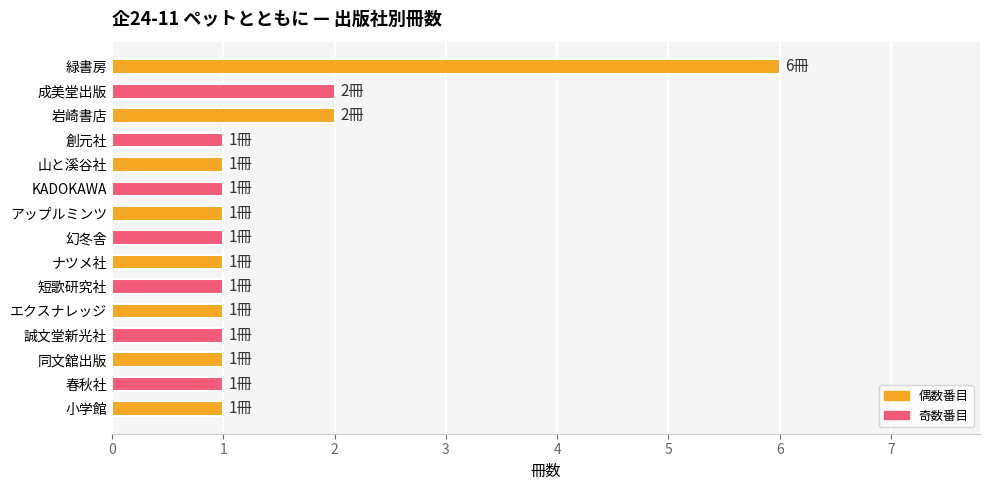

What is the sum of all values?

22